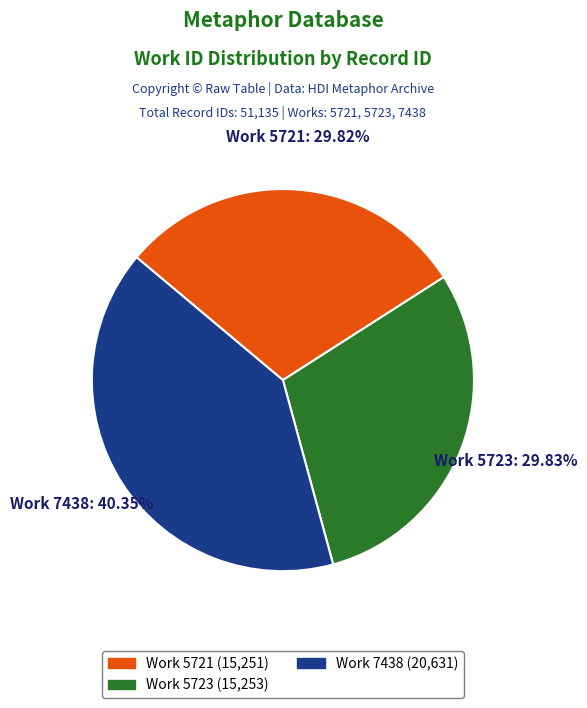

What is the ratio of the value at Work 7438 (20,631) to the value at Work 5721 (15,251)?

1.4